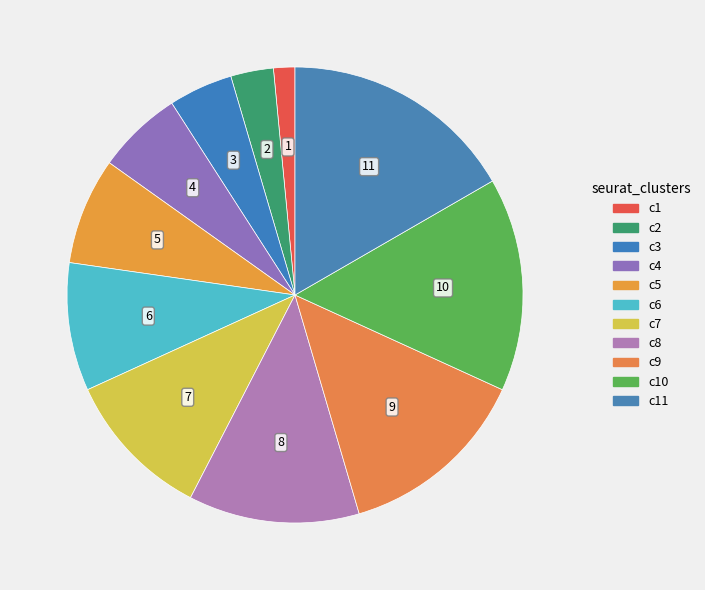

How many segments does this pie chart have?

11